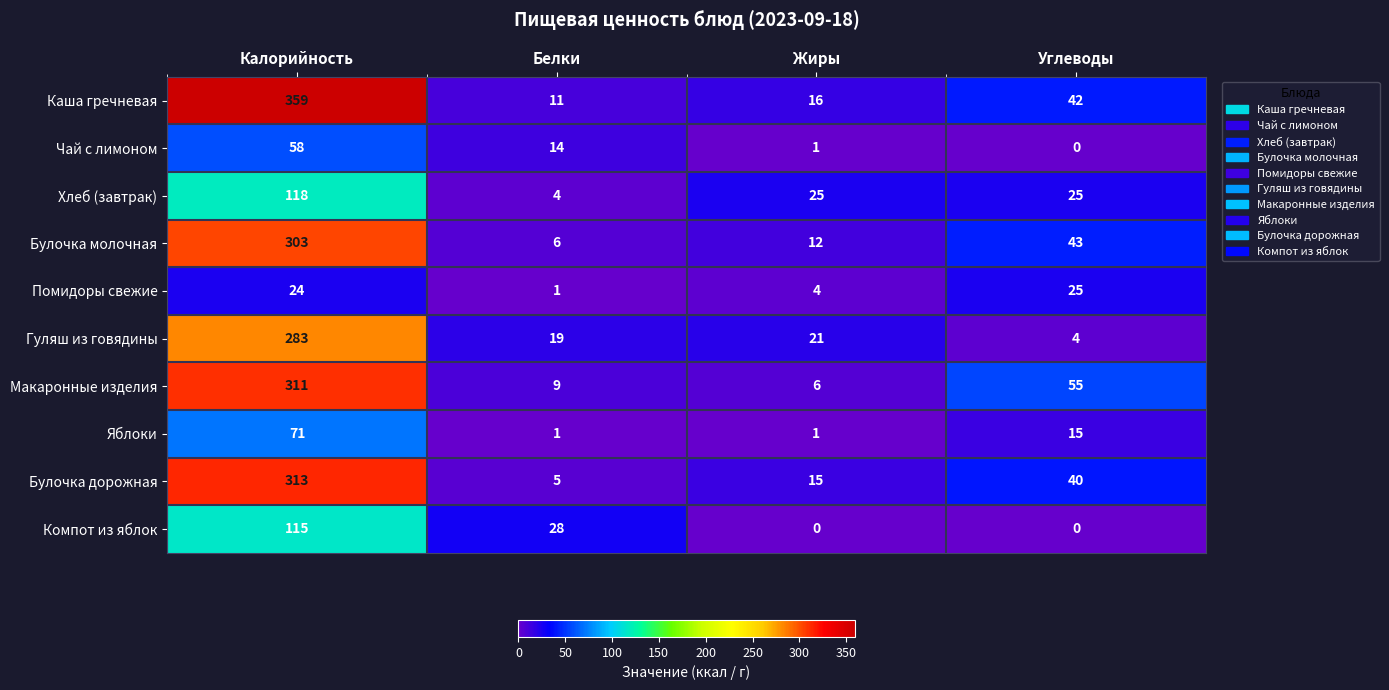

What is the total value across all series at Калорийность?

1955